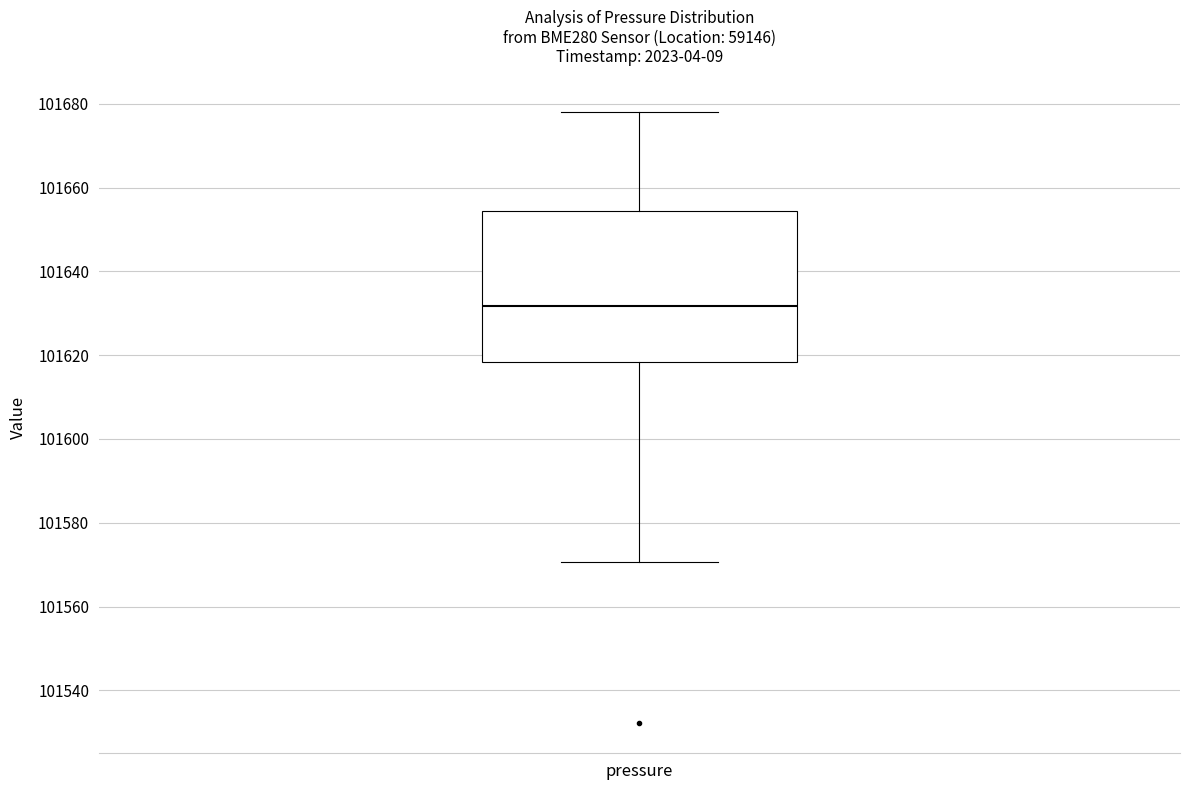

Where is the lower edge of the box for pressure on the y-axis? The values are not printed on the chart, so give them approximately, as read against the axis.

101618